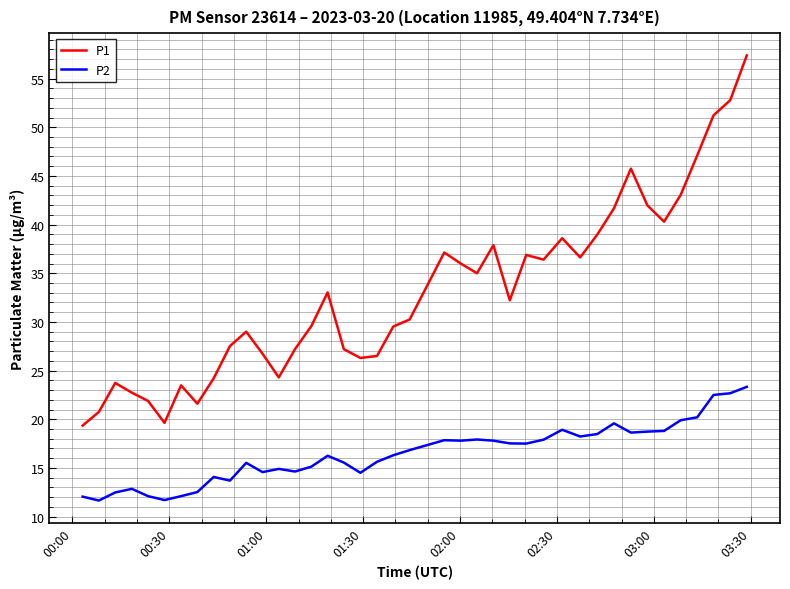

In P1, how many points are higher than both neighbors (excluding endpoints)?

9